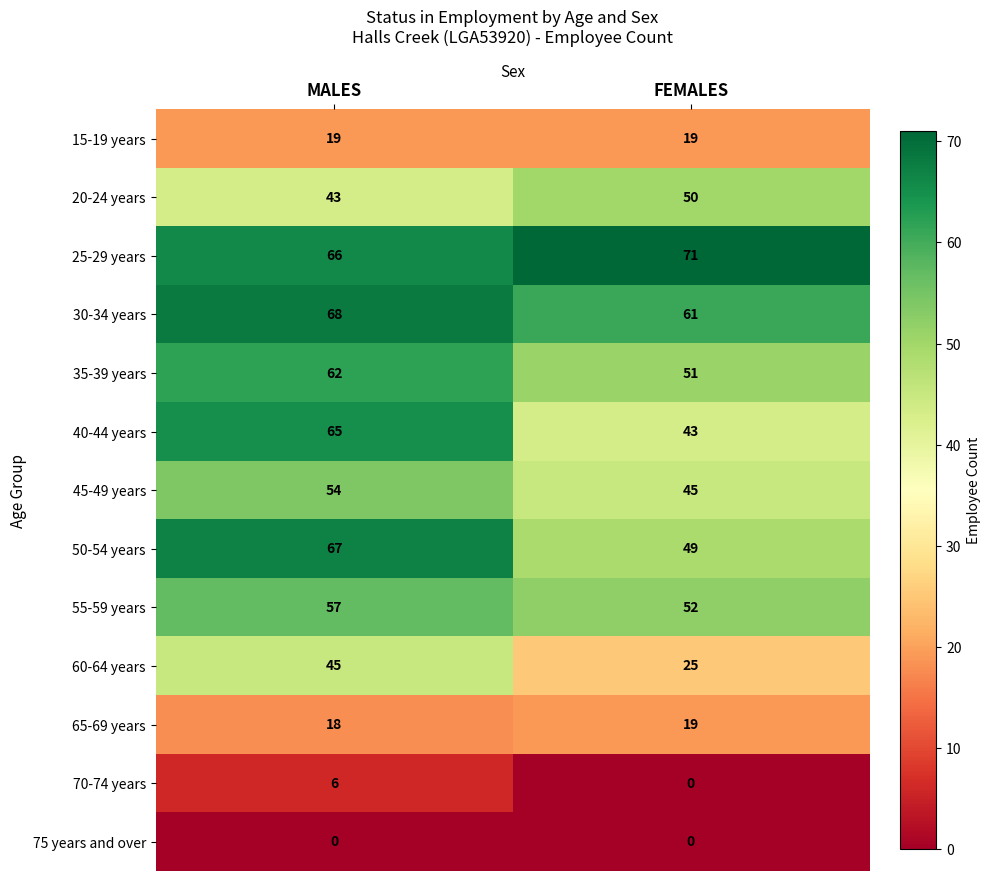

Rank the categories by 35-39 years value from lowest to highest.

FEMALES, MALES